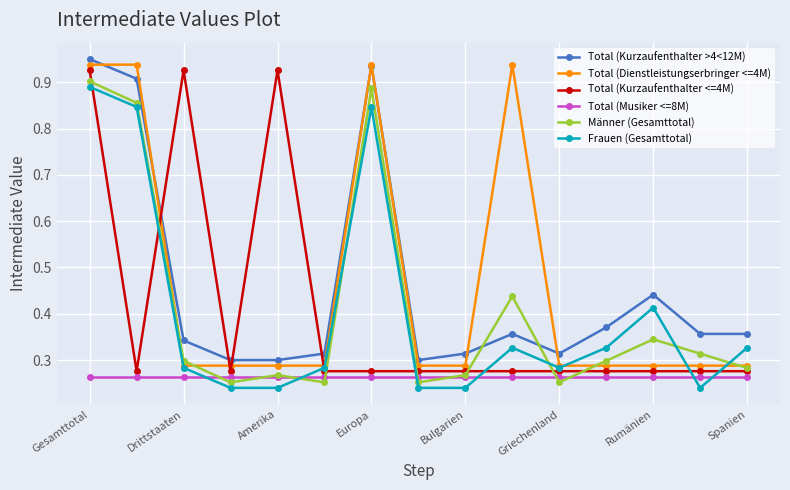

How many Total (Kurzaufenthalter <=4M) values are between 0 and 1?

15